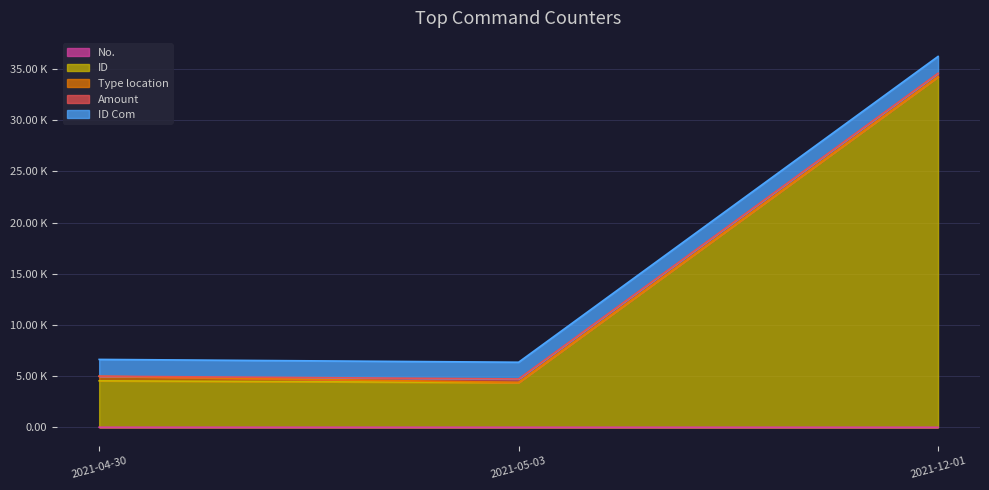

Reading right to left, extract all data points from this chart.

No.: 1.0	2.0	5.0
ID: 34234.0	4363.0	4535.0
Type location: 11.0	12.0	445.0
Amount: 343.6	346.4	2.5
ID Com: 1644.0	1633.0	1644.0